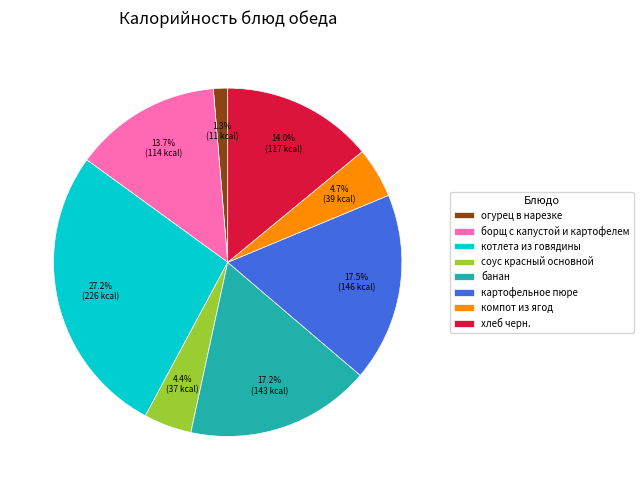

To the nearest percent, what portion does огурец в нарезке represent?

1%